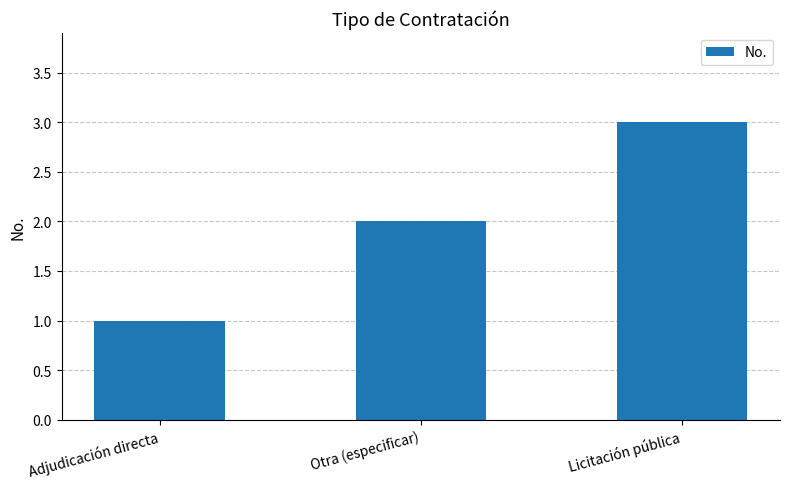

Reading left to right, list all the values displayed in this chart.

Adjudicación directa=1	Otra (especificar)=2	Licitación pública=3